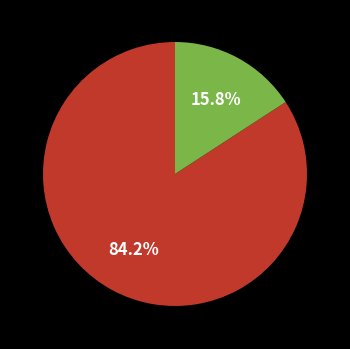

How many segments does this pie chart have?

2